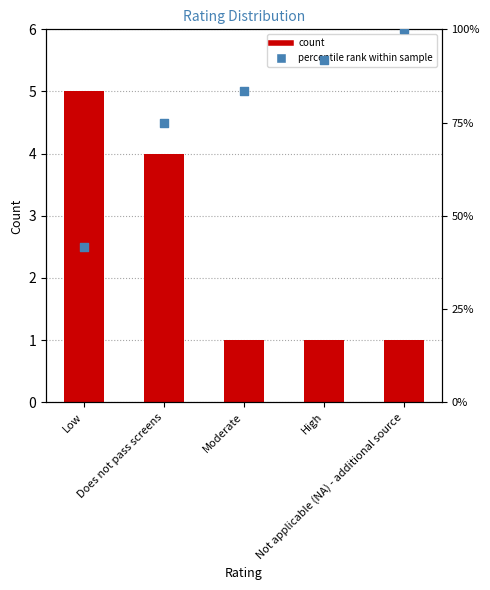

At how many categories does at least one series exceed 74?

4